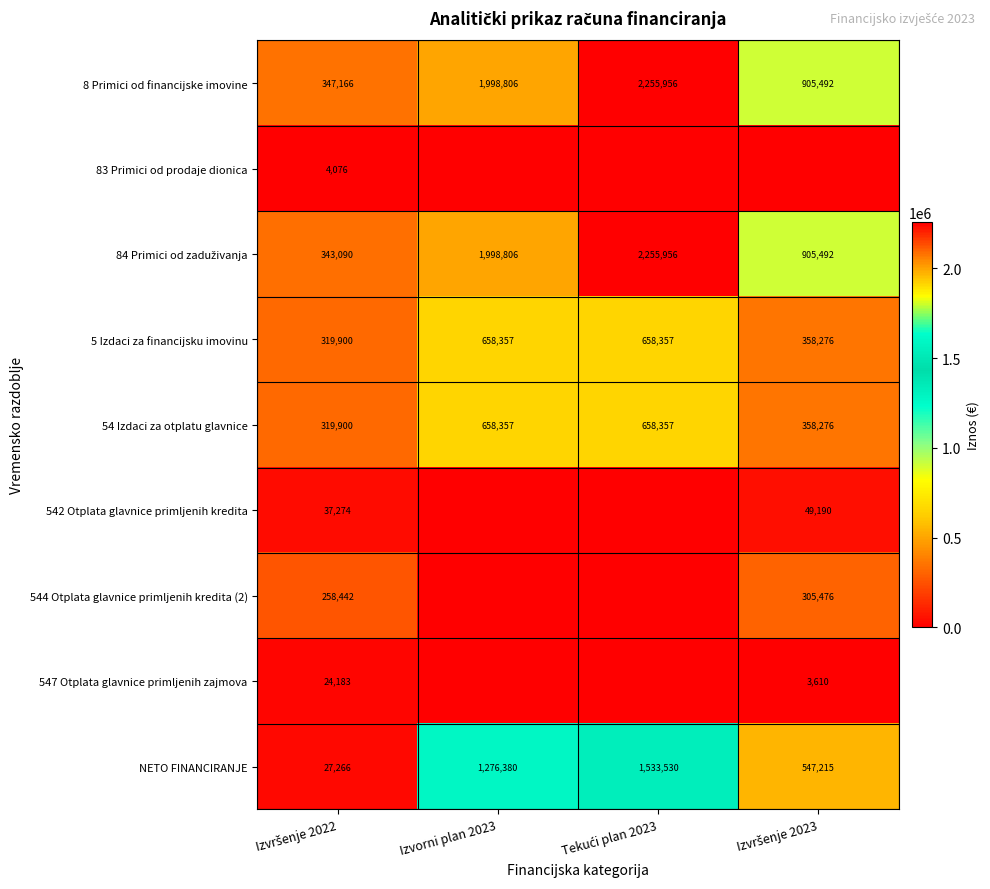

What is the highest value of the NETO FINANCIRANJE series?

1533530